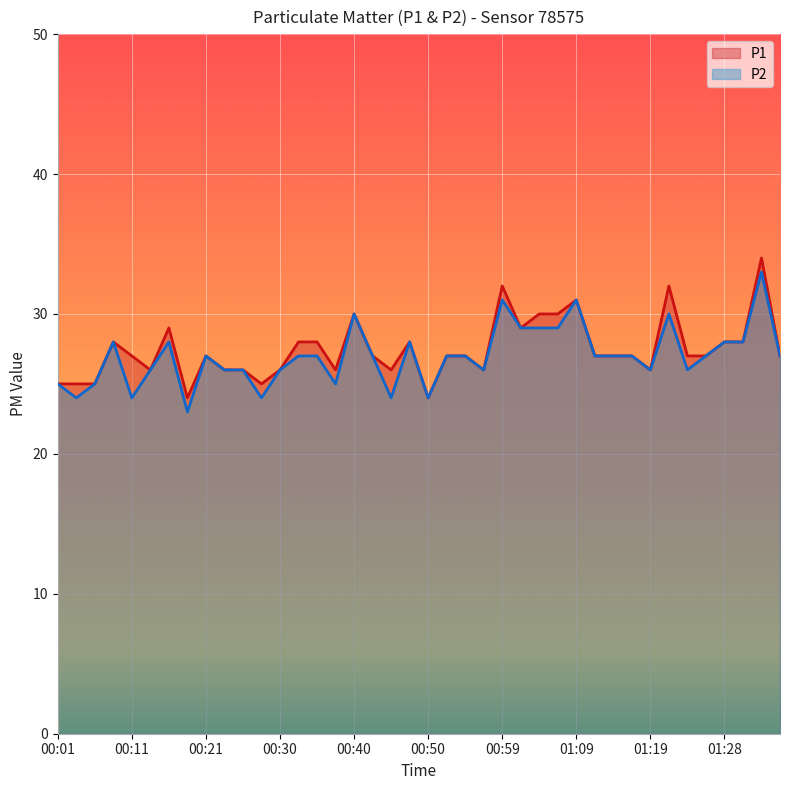

What is the label of the 11th point from the left?

00:25